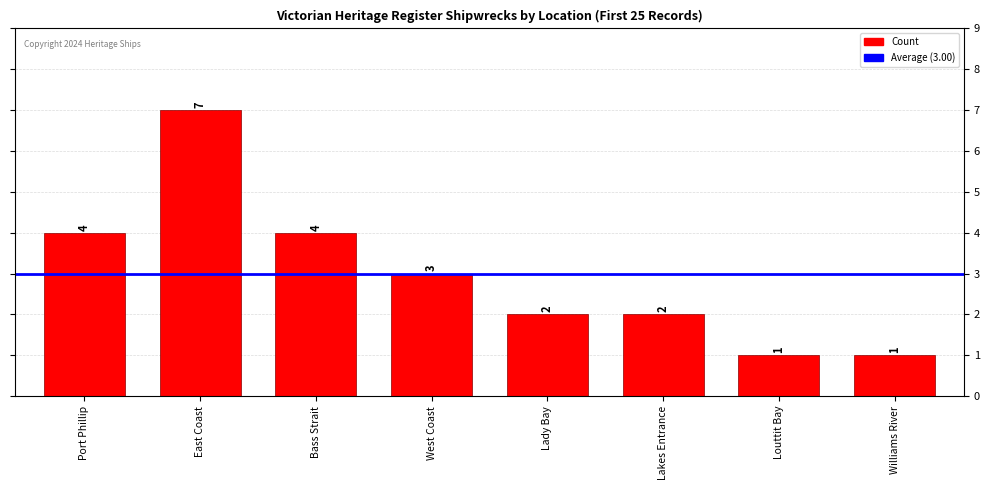

What position from the right is Bass Strait?

6